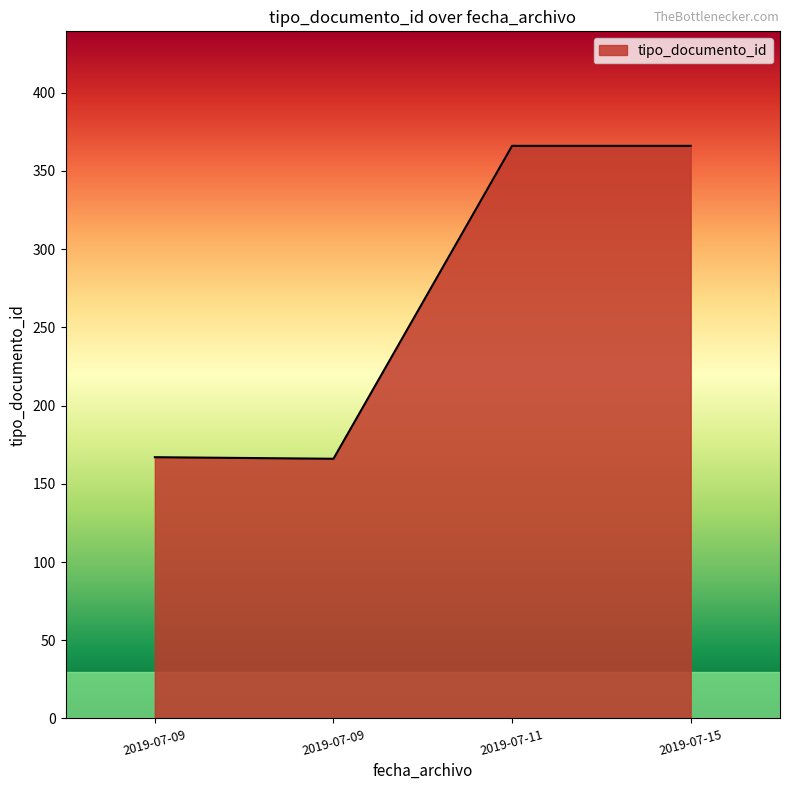

What is the maximum value shown in the chart?

366